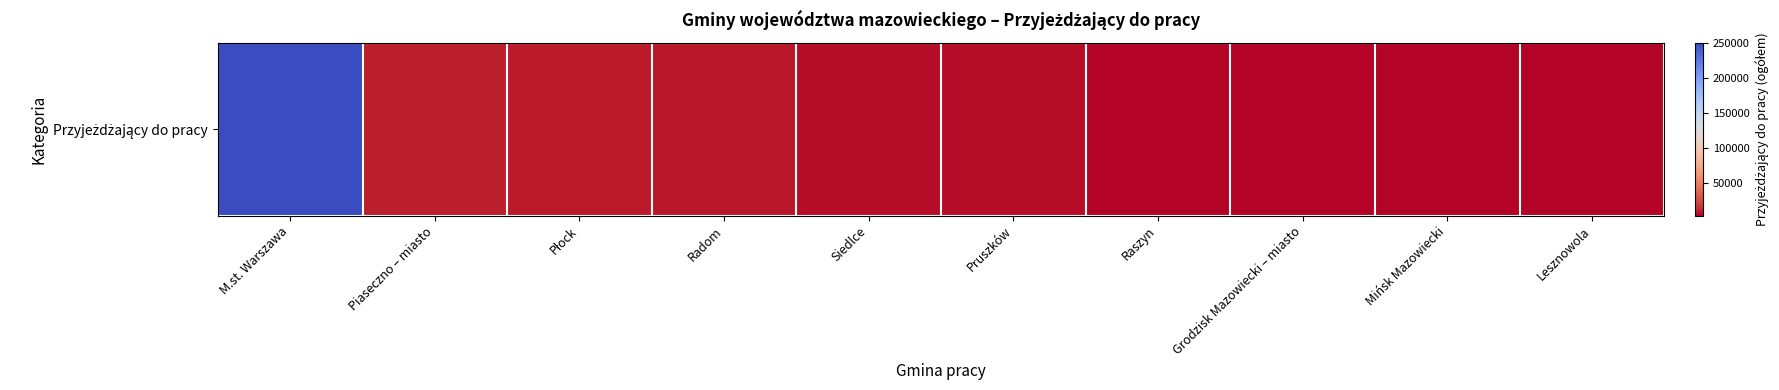

What is the sum of the values at Piaseczno – miasto and Lesznowola?

13301